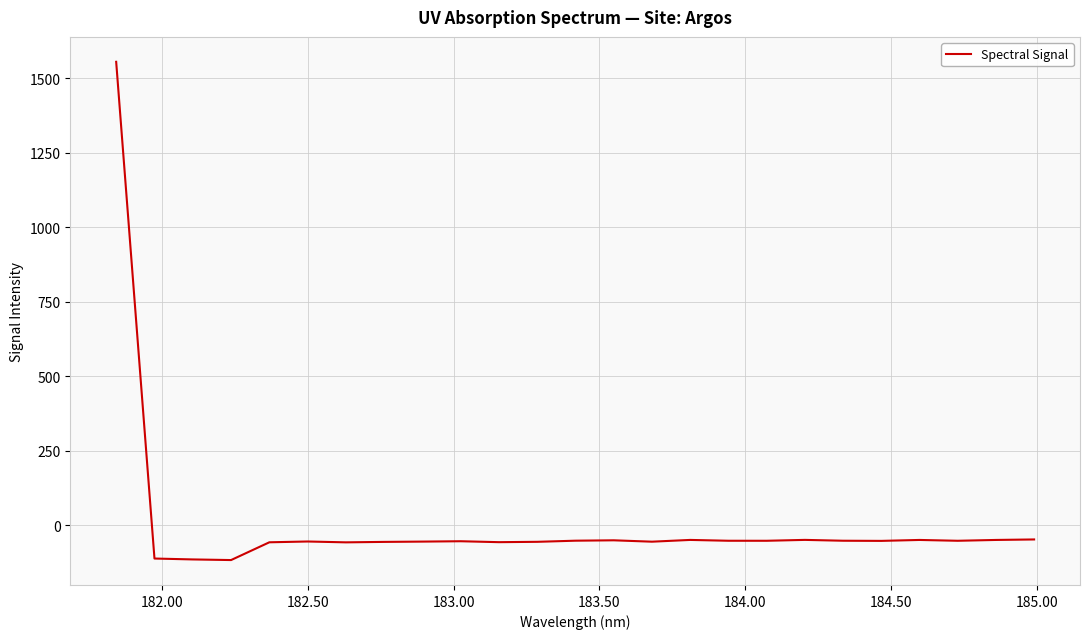

What is the smallest value displayed?

-116.5